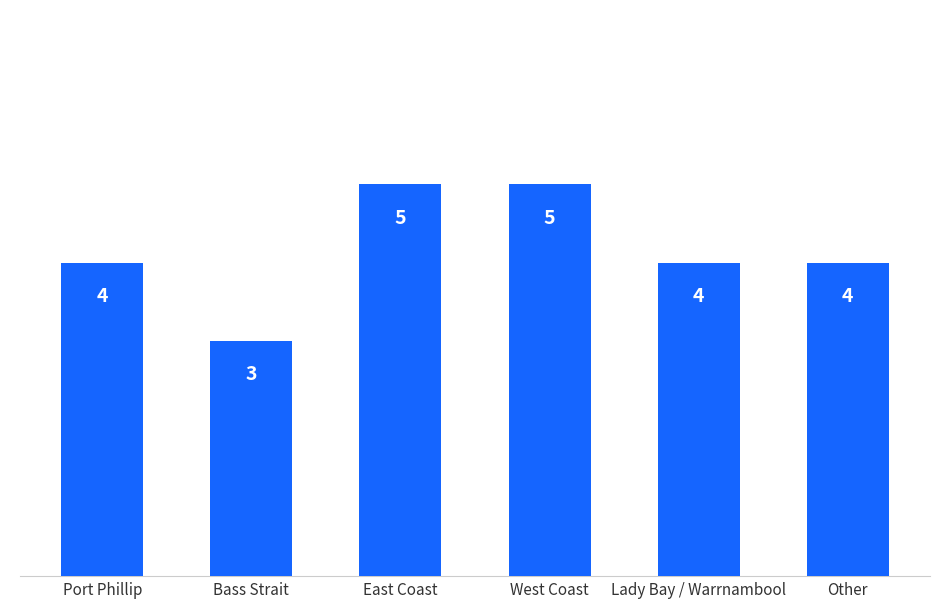

What position from the left is Lady Bay / Warrnambool?

5